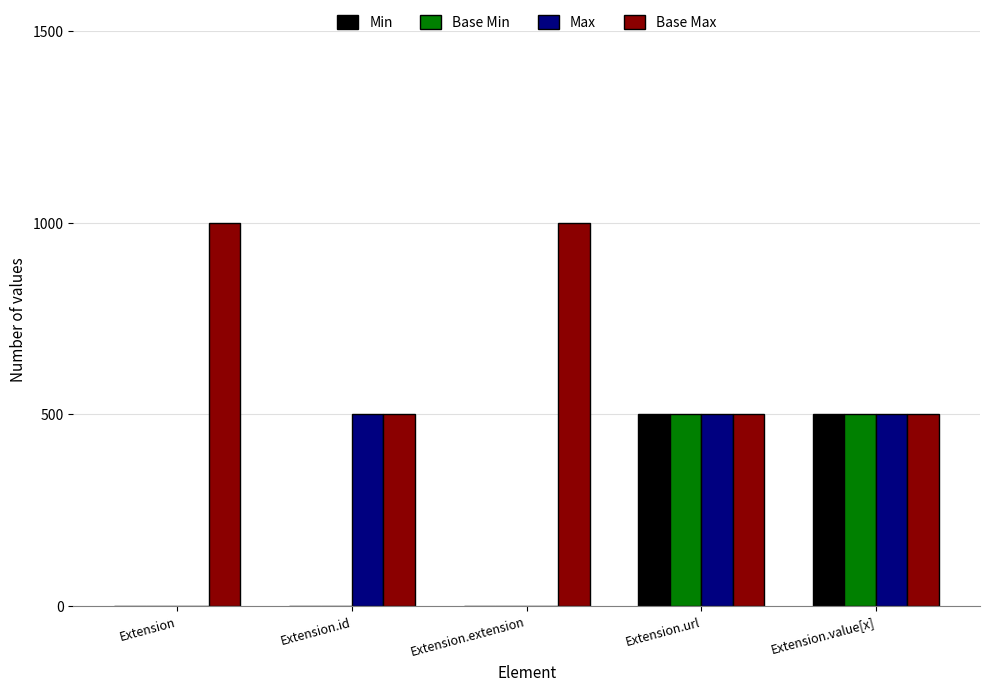

What are all the series names shown in the legend?

Min, Base Min, Max, Base Max